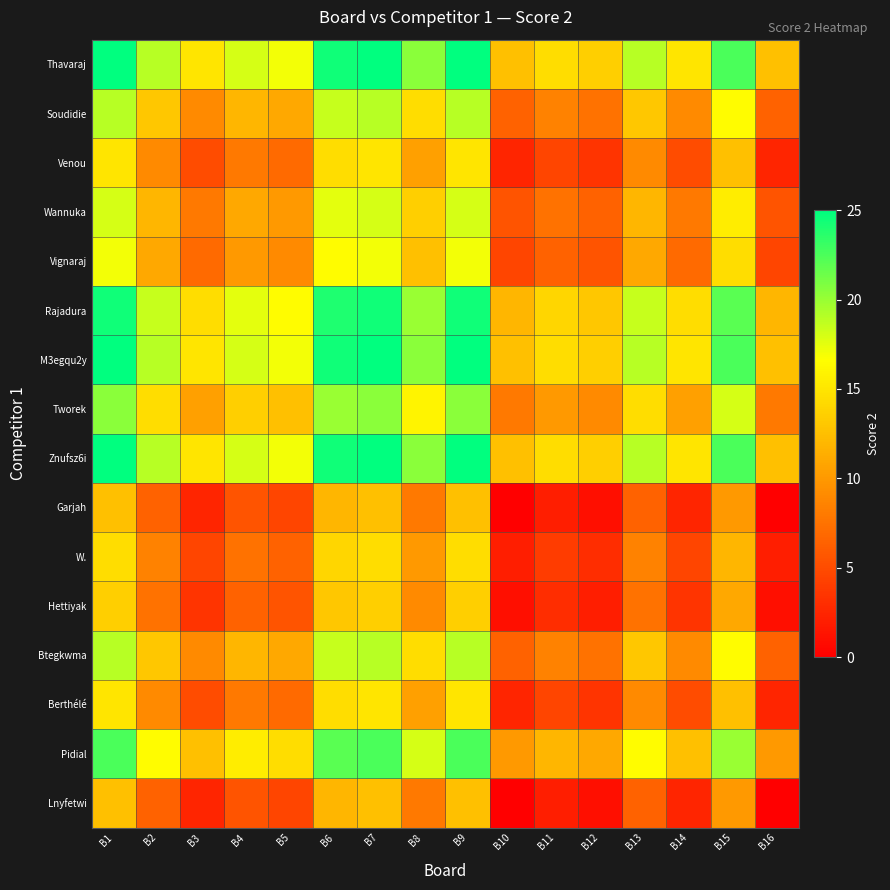

Reading left to right, list all the values displayed in this chart.

Thavaraj: B1=25.0	B2=19.0	B3=15.0	B4=18.0	B5=17.0	B6=24.5	B7=25.0	B8=20.5	B9=25.0	B10=12.5	B11=14.5	B12=13.5	B13=19.0	B14=15.0	B15=22.5	B16=12.5
Soudidie: B1=19.0	B2=13.0	B3=9.0	B4=12.0	B5=11.0	B6=18.5	B7=19.0	B8=14.5	B9=19.0	B10=6.5	B11=8.5	B12=7.5	B13=13.0	B14=9.0	B15=16.5	B16=6.5
Venou: B1=15.0	B2=9.0	B3=5.0	B4=8.0	B5=7.0	B6=14.5	B7=15.0	B8=10.5	B9=15.0	B10=2.5	B11=4.5	B12=3.5	B13=9.0	B14=5.0	B15=12.5	B16=2.5
Wannuka: B1=18.0	B2=12.0	B3=8.0	B4=11.0	B5=10.0	B6=17.5	B7=18.0	B8=13.5	B9=18.0	B10=5.5	B11=7.5	B12=6.5	B13=12.0	B14=8.0	B15=15.5	B16=5.5
Vignaraj: B1=17.0	B2=11.0	B3=7.0	B4=10.0	B5=9.0	B6=16.5	B7=17.0	B8=12.5	B9=17.0	B10=4.5	B11=6.5	B12=5.5	B13=11.0	B14=7.0	B15=14.5	B16=4.5
Rajadura: B1=24.5	B2=18.5	B3=14.5	B4=17.5	B5=16.5	B6=24.0	B7=24.5	B8=20.0	B9=24.5	B10=12.0	B11=14.0	B12=13.0	B13=18.5	B14=14.5	B15=22.0	B16=12.0
M3egqu2y: B1=25.0	B2=19.0	B3=15.0	B4=18.0	B5=17.0	B6=24.5	B7=25.0	B8=20.5	B9=25.0	B10=12.5	B11=14.5	B12=13.5	B13=19.0	B14=15.0	B15=22.5	B16=12.5
Tworek: B1=20.5	B2=14.5	B3=10.5	B4=13.5	B5=12.5	B6=20.0	B7=20.5	B8=16.0	B9=20.5	B10=8.0	B11=10.0	B12=9.0	B13=14.5	B14=10.5	B15=18.0	B16=8.0
Znufsz6i: B1=25.0	B2=19.0	B3=15.0	B4=18.0	B5=17.0	B6=24.5	B7=25.0	B8=20.5	B9=25.0	B10=12.5	B11=14.5	B12=13.5	B13=19.0	B14=15.0	B15=22.5	B16=12.5
Garjah: B1=12.5	B2=6.5	B3=2.5	B4=5.5	B5=4.5	B6=12.0	B7=12.5	B8=8.0	B9=12.5	B10=0.0	B11=2.0	B12=1.0	B13=6.5	B14=2.5	B15=10.0	B16=0.0
W.: B1=14.5	B2=8.5	B3=4.5	B4=7.5	B5=6.5	B6=14.0	B7=14.5	B8=10.0	B9=14.5	B10=2.0	B11=4.0	B12=3.0	B13=8.5	B14=4.5	B15=12.0	B16=2.0
Hettiyak: B1=13.5	B2=7.5	B3=3.5	B4=6.5	B5=5.5	B6=13.0	B7=13.5	B8=9.0	B9=13.5	B10=1.0	B11=3.0	B12=2.0	B13=7.5	B14=3.5	B15=11.0	B16=1.0
Btegkwma: B1=19.0	B2=13.0	B3=9.0	B4=12.0	B5=11.0	B6=18.5	B7=19.0	B8=14.5	B9=19.0	B10=6.5	B11=8.5	B12=7.5	B13=13.0	B14=9.0	B15=16.5	B16=6.5
Berthélé: B1=15.0	B2=9.0	B3=5.0	B4=8.0	B5=7.0	B6=14.5	B7=15.0	B8=10.5	B9=15.0	B10=2.5	B11=4.5	B12=3.5	B13=9.0	B14=5.0	B15=12.5	B16=2.5
Pidial: B1=22.5	B2=16.5	B3=12.5	B4=15.5	B5=14.5	B6=22.0	B7=22.5	B8=18.0	B9=22.5	B10=10.0	B11=12.0	B12=11.0	B13=16.5	B14=12.5	B15=20.0	B16=10.0
Lnyfetwi: B1=12.5	B2=6.5	B3=2.5	B4=5.5	B5=4.5	B6=12.0	B7=12.5	B8=8.0	B9=12.5	B10=0.0	B11=2.0	B12=1.0	B13=6.5	B14=2.5	B15=10.0	B16=0.0